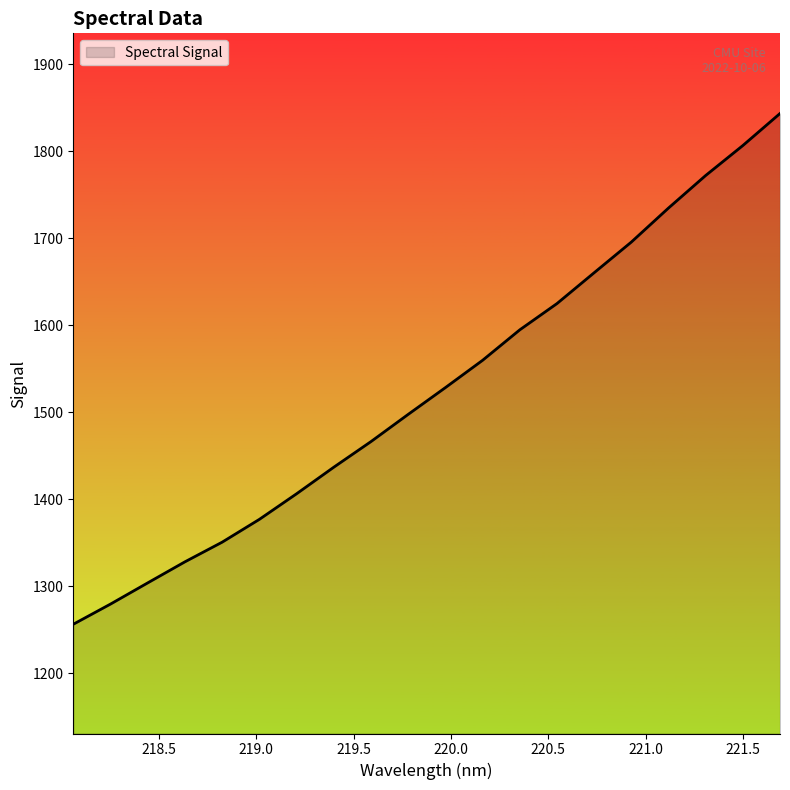

What is the minimum value shown in the chart?

1256.1